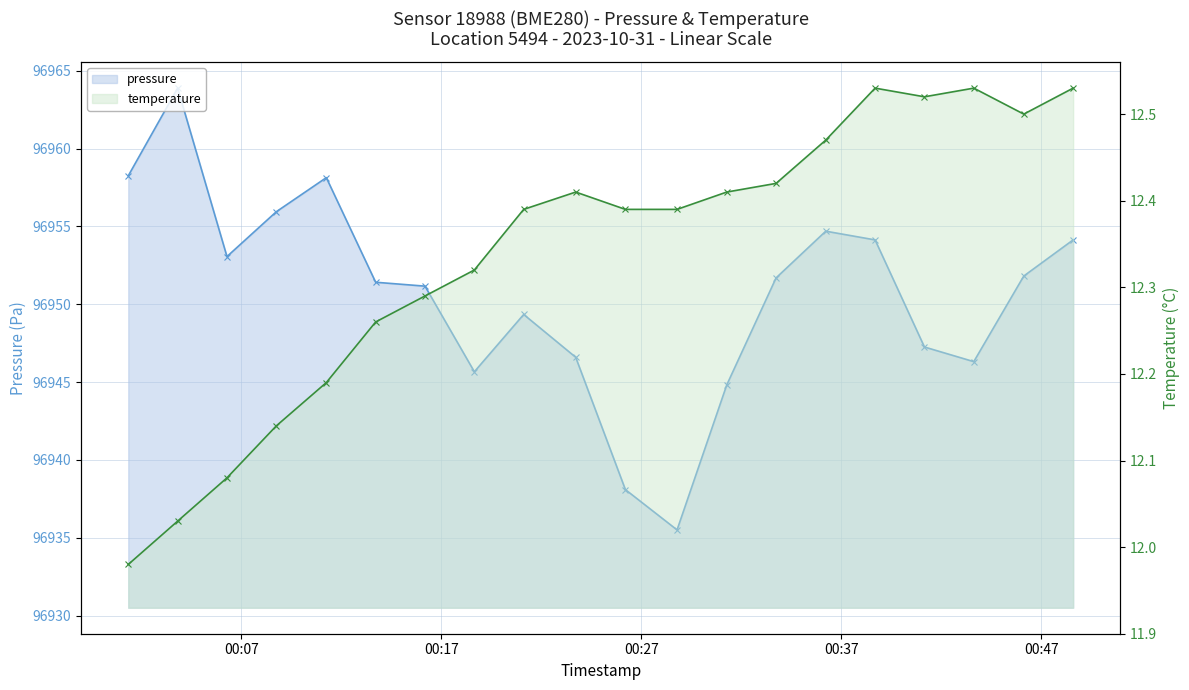

What are all the series names shown in the legend?

pressure, temperature